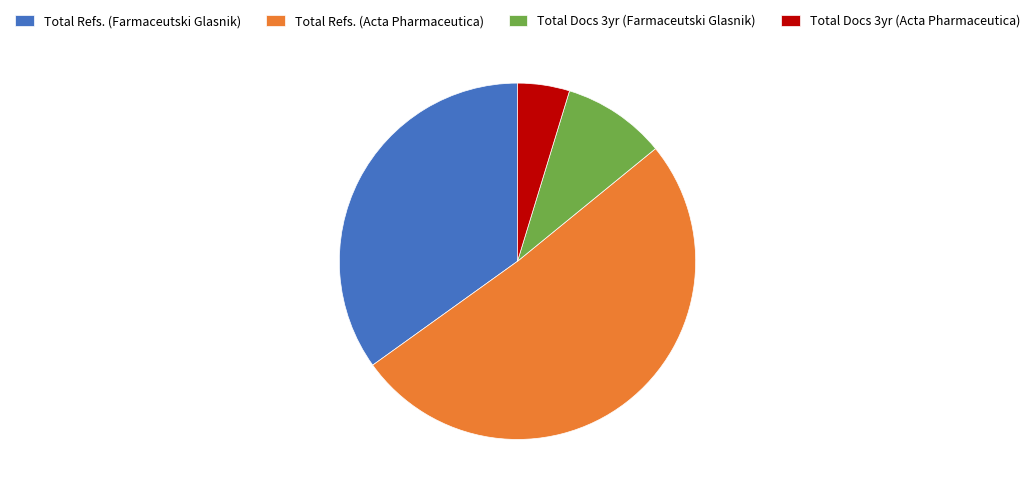

Combined, do Total Docs 3yr (Acta Pharmaceutica) and Total Docs 3yr (Farmaceutski Glasnik) account for over 50%?

No